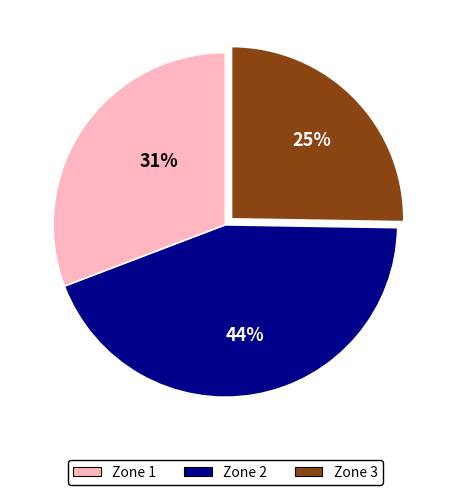

Is the sum of Zone 3 and Zone 1 greater than half?

Yes